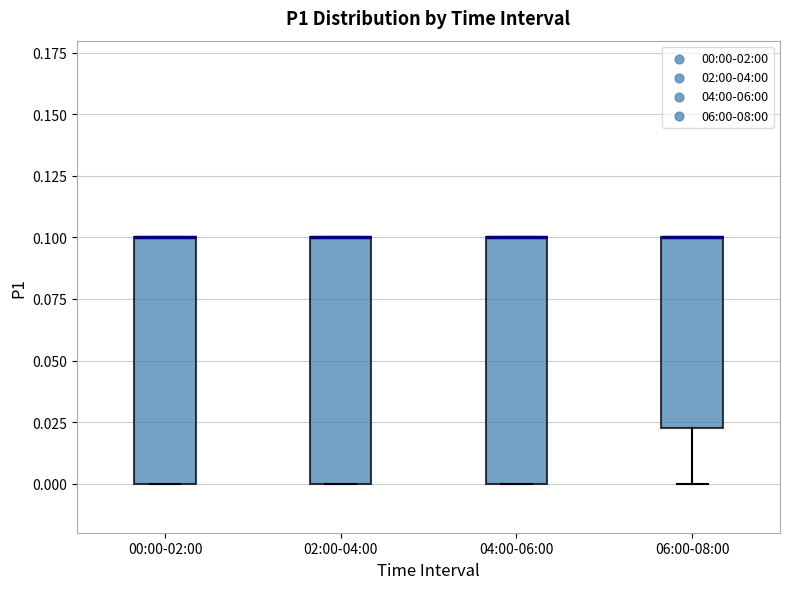

Reading left to right, transcribe this box plot: for each box, give where its median line is, the range the box spans, and where its two whiskers end, as read against the y-axis. The values are not printed on the chart, so give them approximately, as read against the axis.

00:00-02:00: median 0.100 (drawn on the box's upper edge), box 0.000 to 0.100, whiskers 0.000 to 0.100
02:00-04:00: median 0.100 (drawn on the box's upper edge), box 0.000 to 0.100, whiskers 0.000 to 0.100
04:00-06:00: median 0.100 (drawn on the box's upper edge), box 0.000 to 0.100, whiskers 0.000 to 0.100
06:00-08:00: median 0.100 (drawn on the box's upper edge), box 0.025 to 0.100, whiskers 0.000 to 0.100